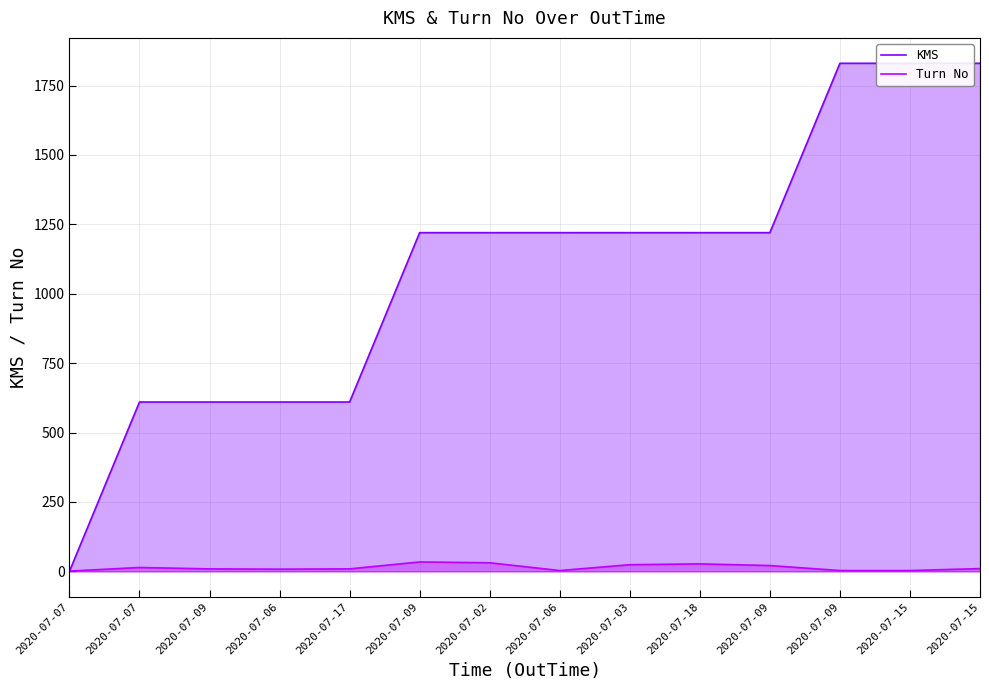

What is the average value of the Turn No series?

14